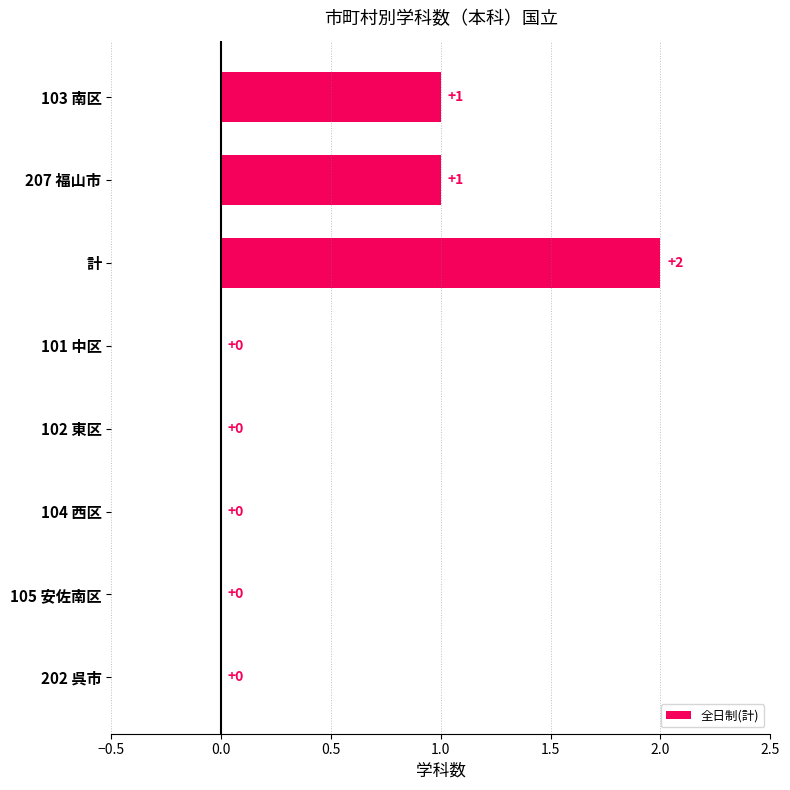

True or false: the data shows 1 at 102 東区.

False